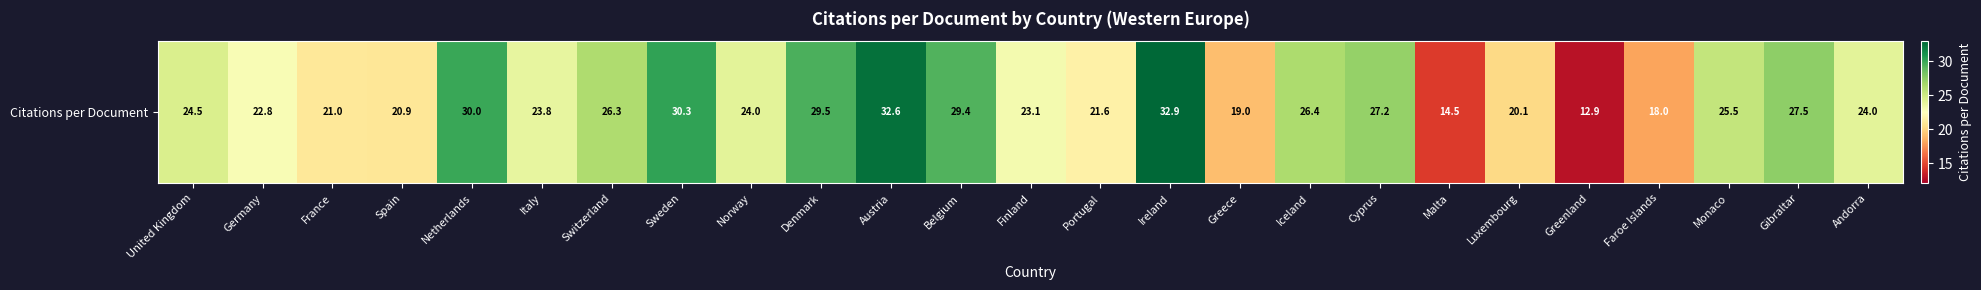

The value at Monaco is 25.5. True or false?

True